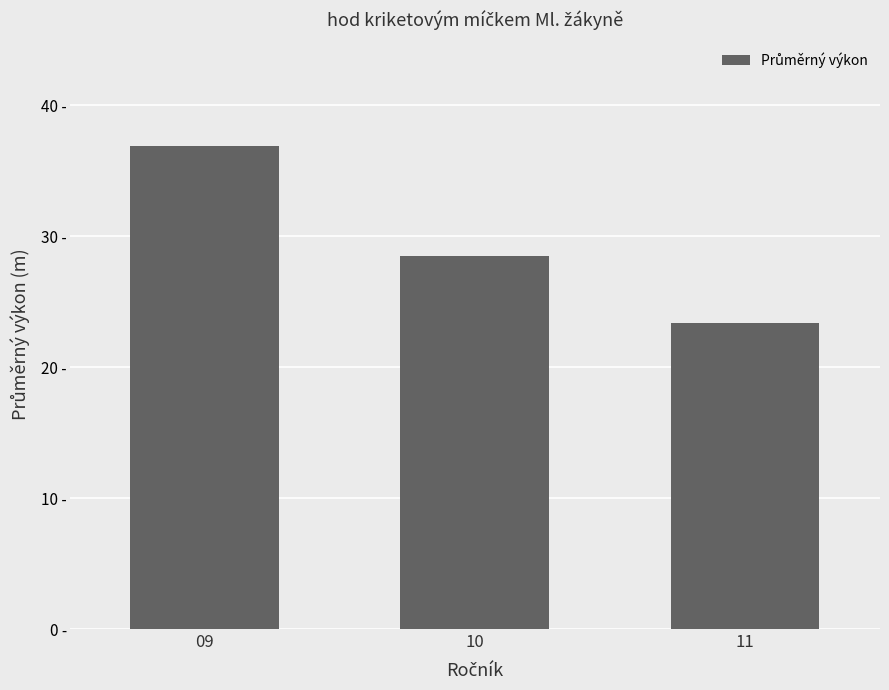

Rank the categories by value from lowest to highest.

11, 10, 09